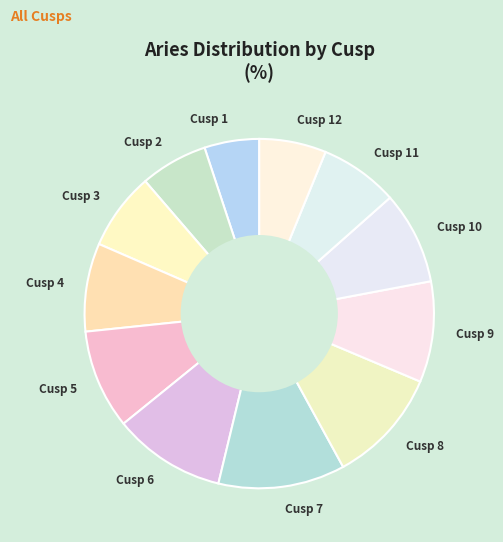

Combined, do Cusp 12 and Cusp 4 account for over 50%?

No